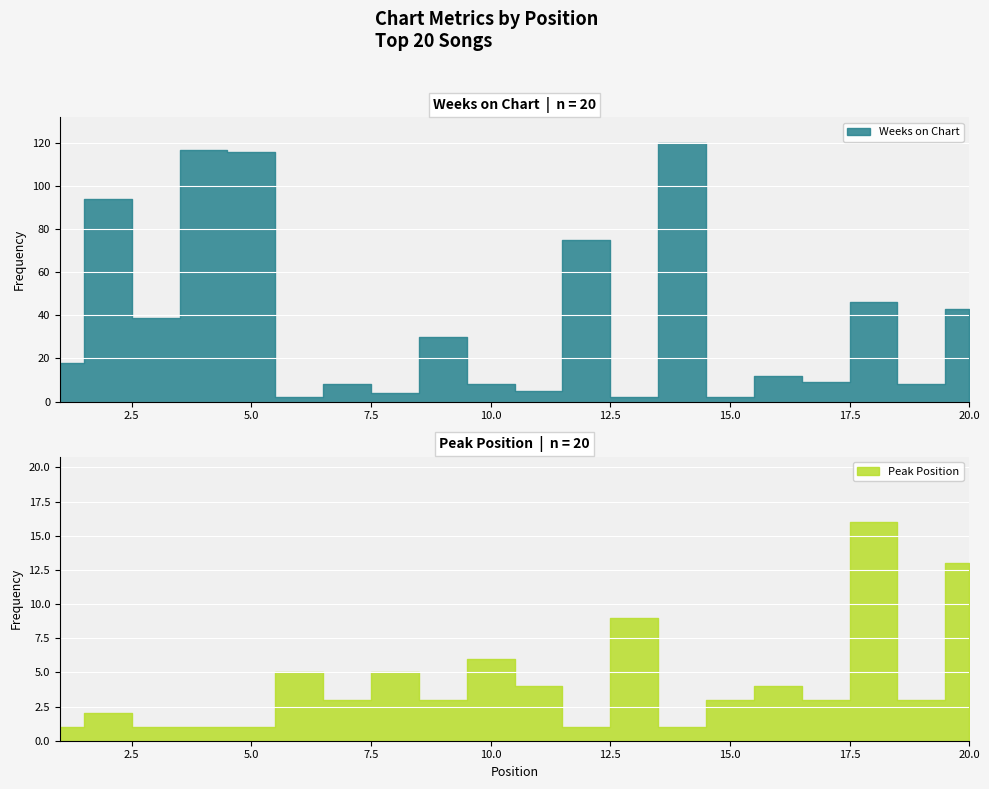

Which series has the largest total across all categories?

Weeks on Chart